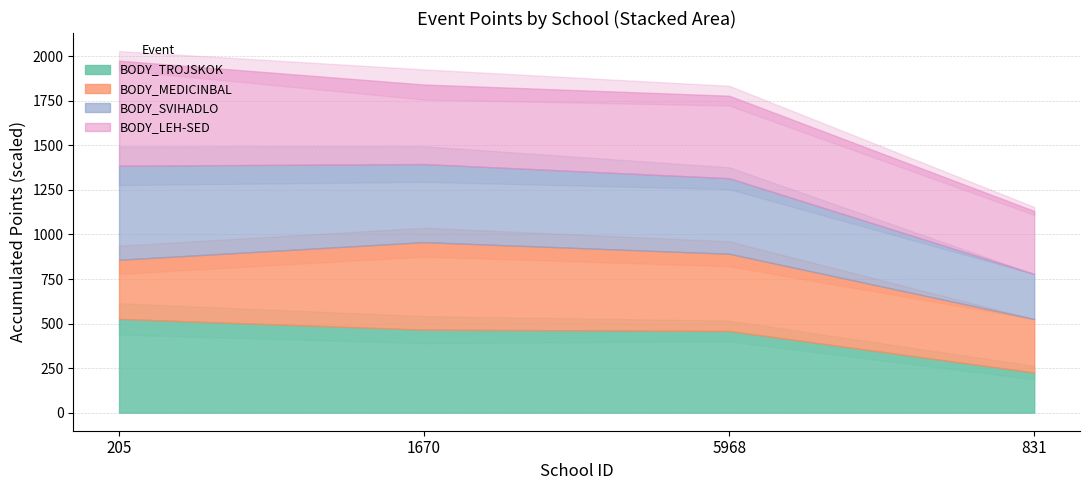

At which category does BODY_SVIHADLO reach its first local valley?

831